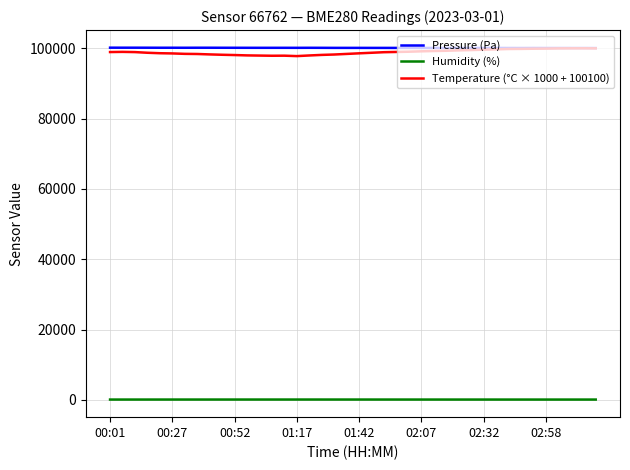

True or false: Pressure (Pa) and Humidity (%) intersect in this chart.

False